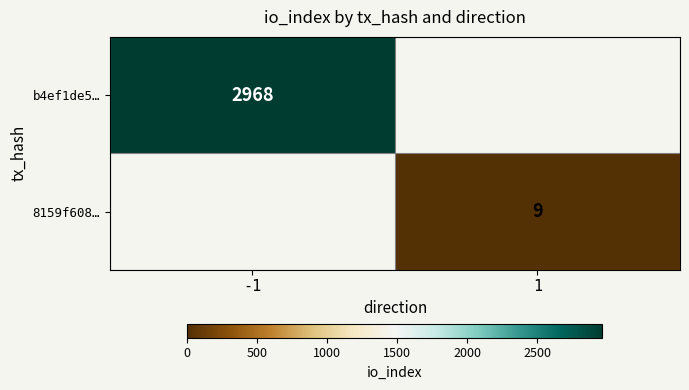

True or false: 8159f608… has a value of 9 at 1.

True